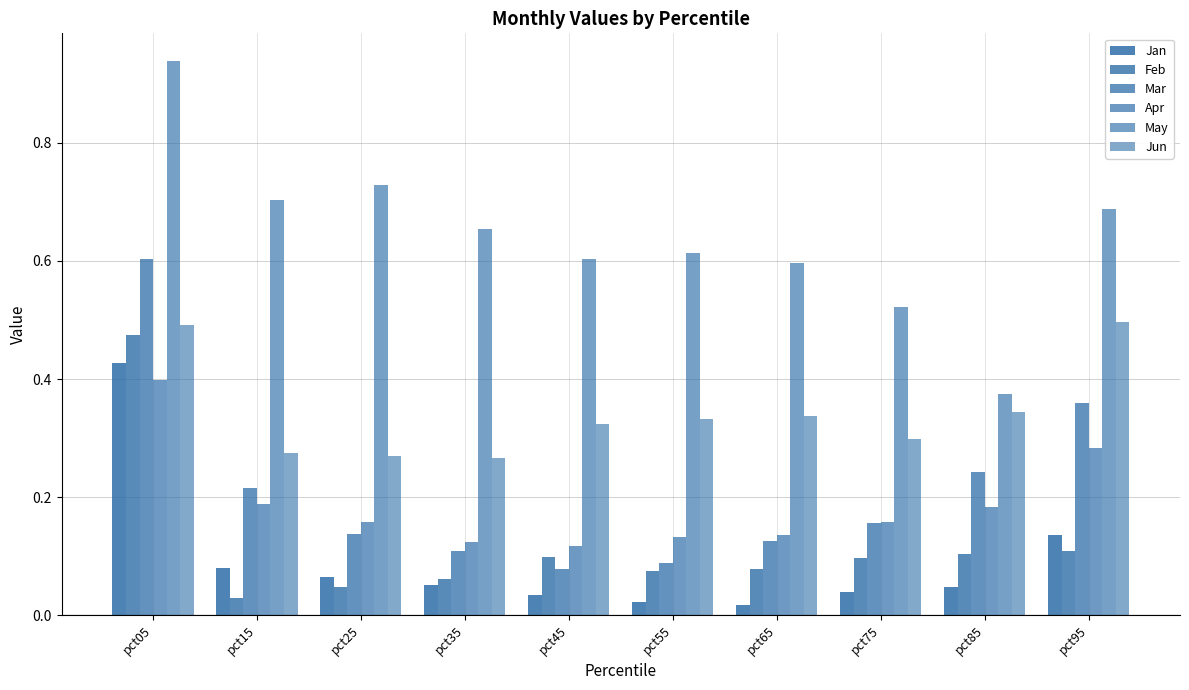

Are the bars horizontal?

No